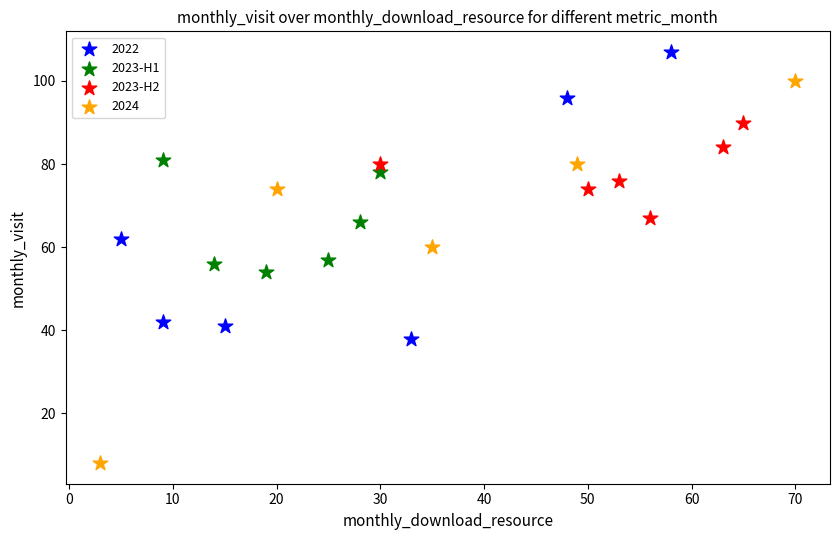

Which series has the largest Y range (max minus min)?

2024